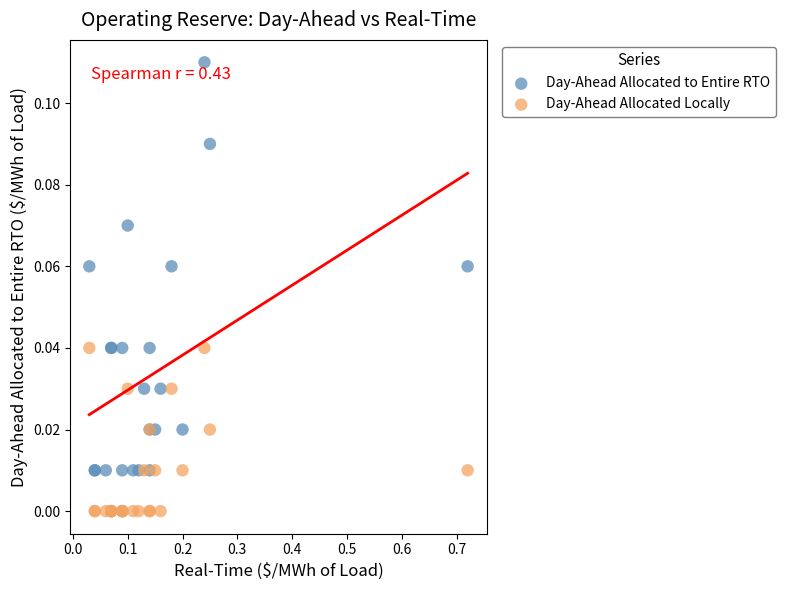

What are all the series names shown in the legend?

Day-Ahead Allocated to Entire RTO, Day-Ahead Allocated Locally